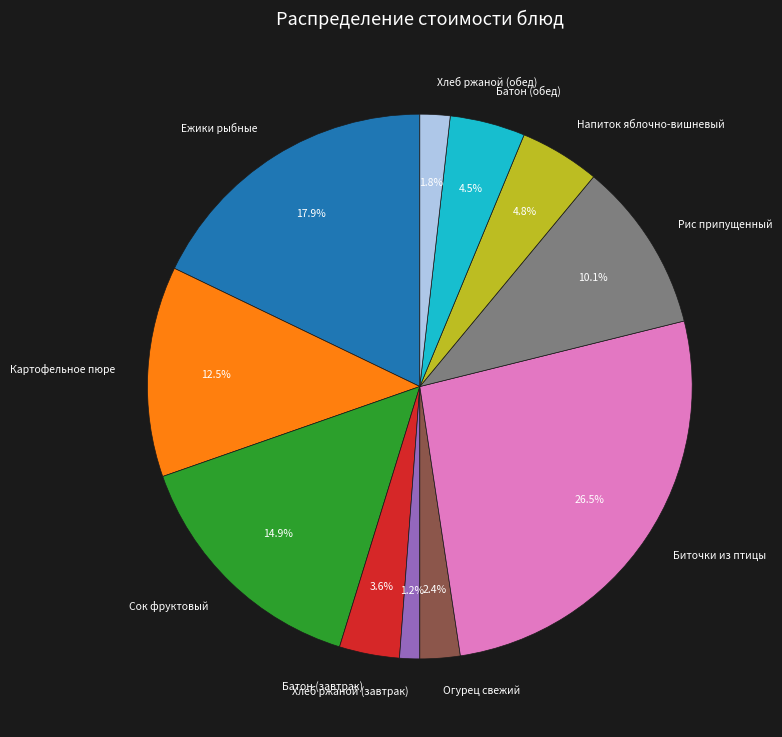

To the nearest percent, what is the average slice percentage?

9%